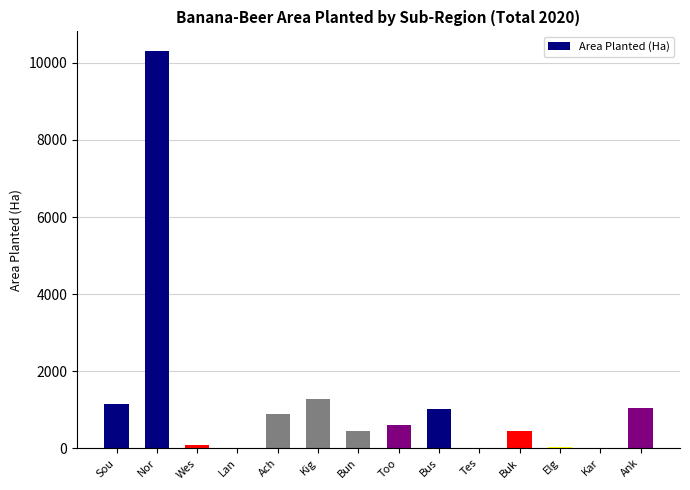

What is the sum of all values?

17305.2